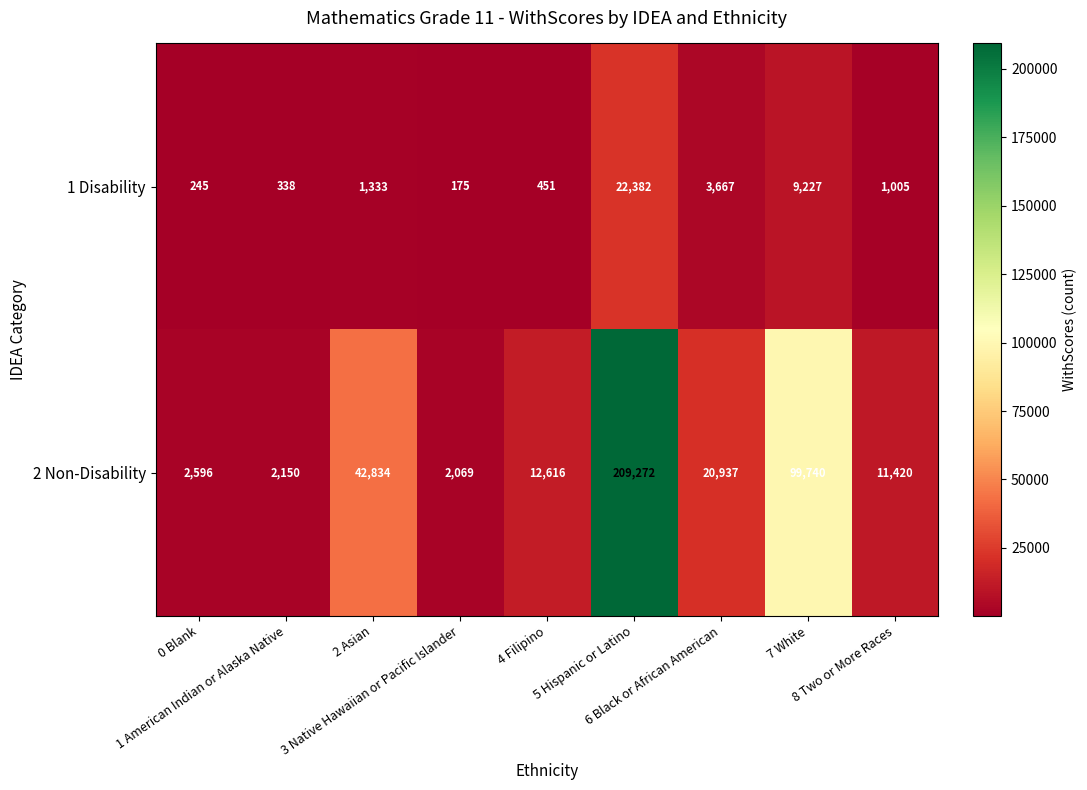

Which series has the largest total across all categories?

2 Non-Disability